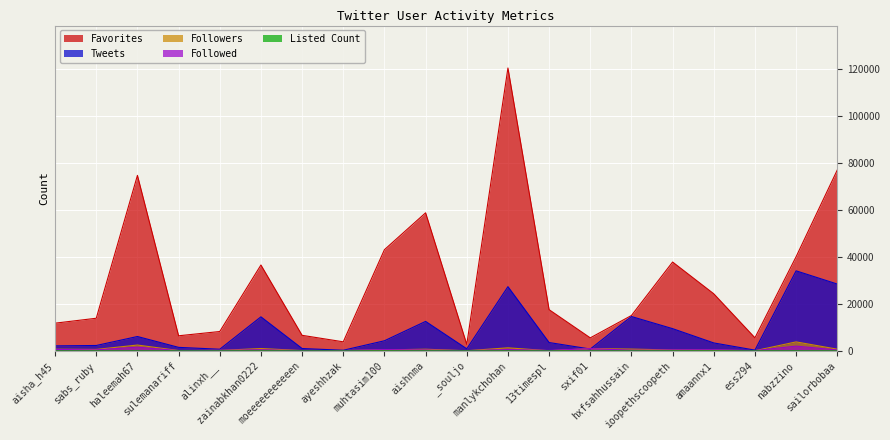

Which category has the lowest value in the Tweets series?

ayeshhzak